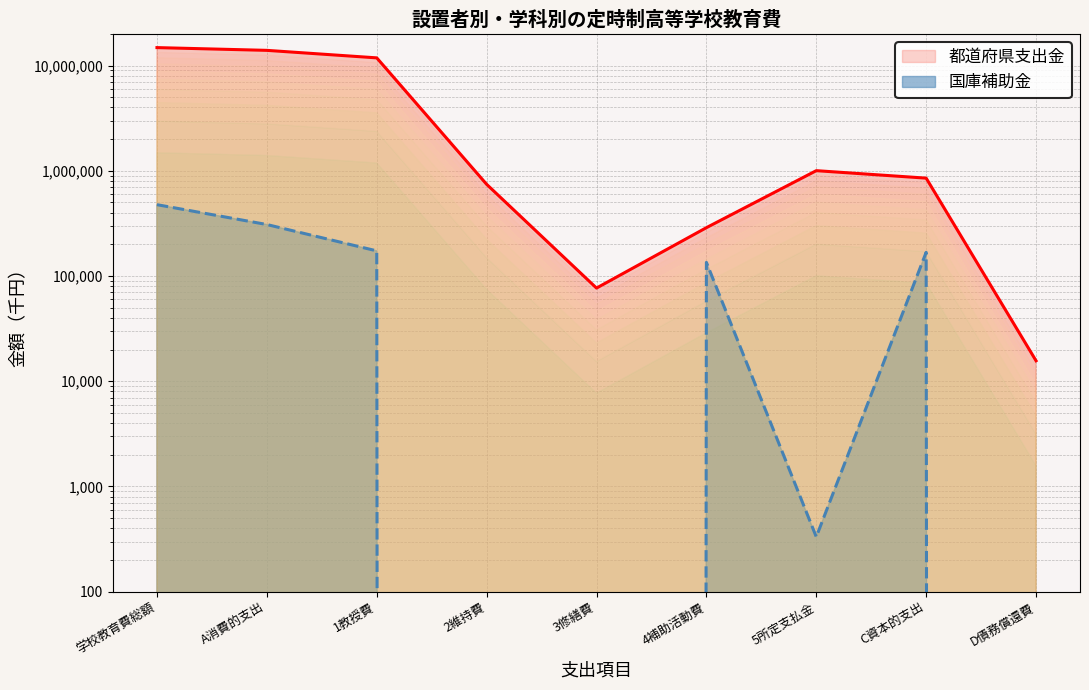

How many interior local valleys does the 都道府県支出金 series have?

1